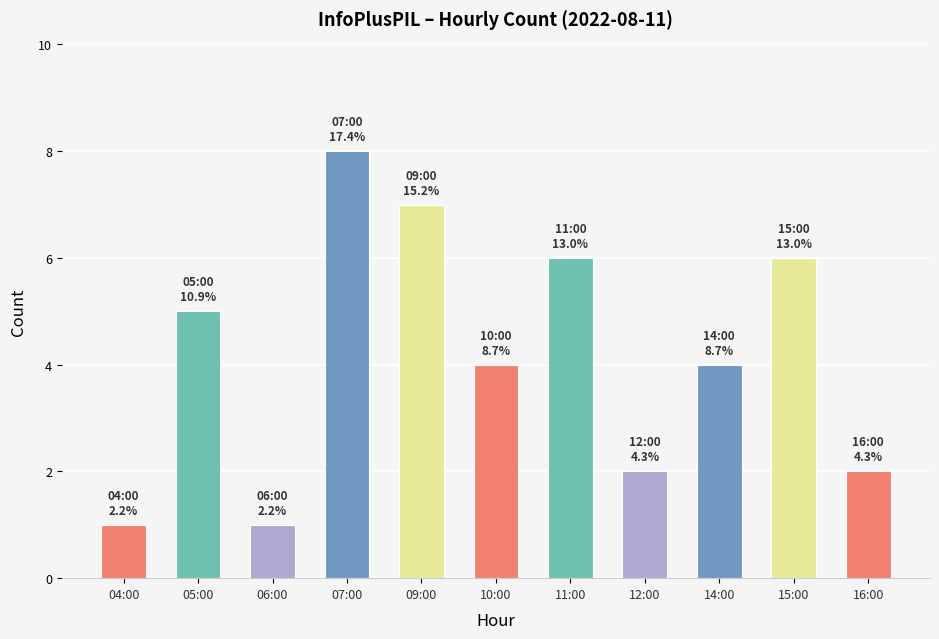

At which label does the data first exceed 4?

05:00